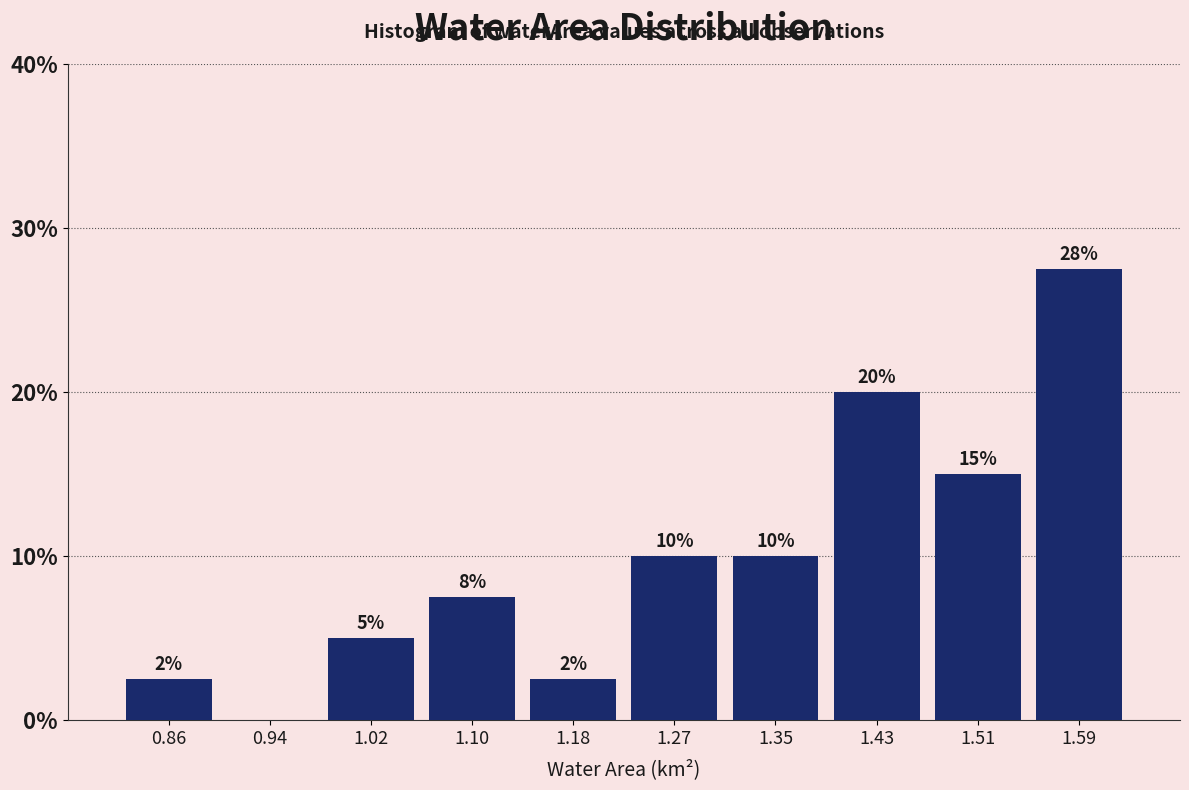

Which range on the x-axis has the tallest bar?

1.549 to 1.630